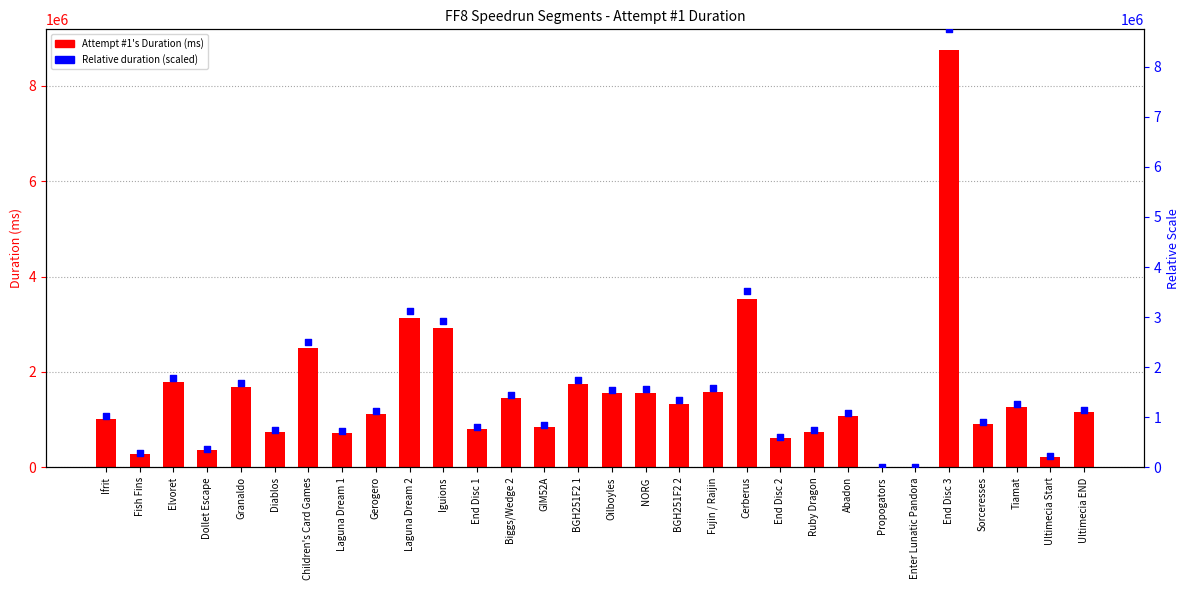

Is the value of Attempt #1's Duration (ms) at Fish Fins greater than the value of Relative duration at Elvoret?

No